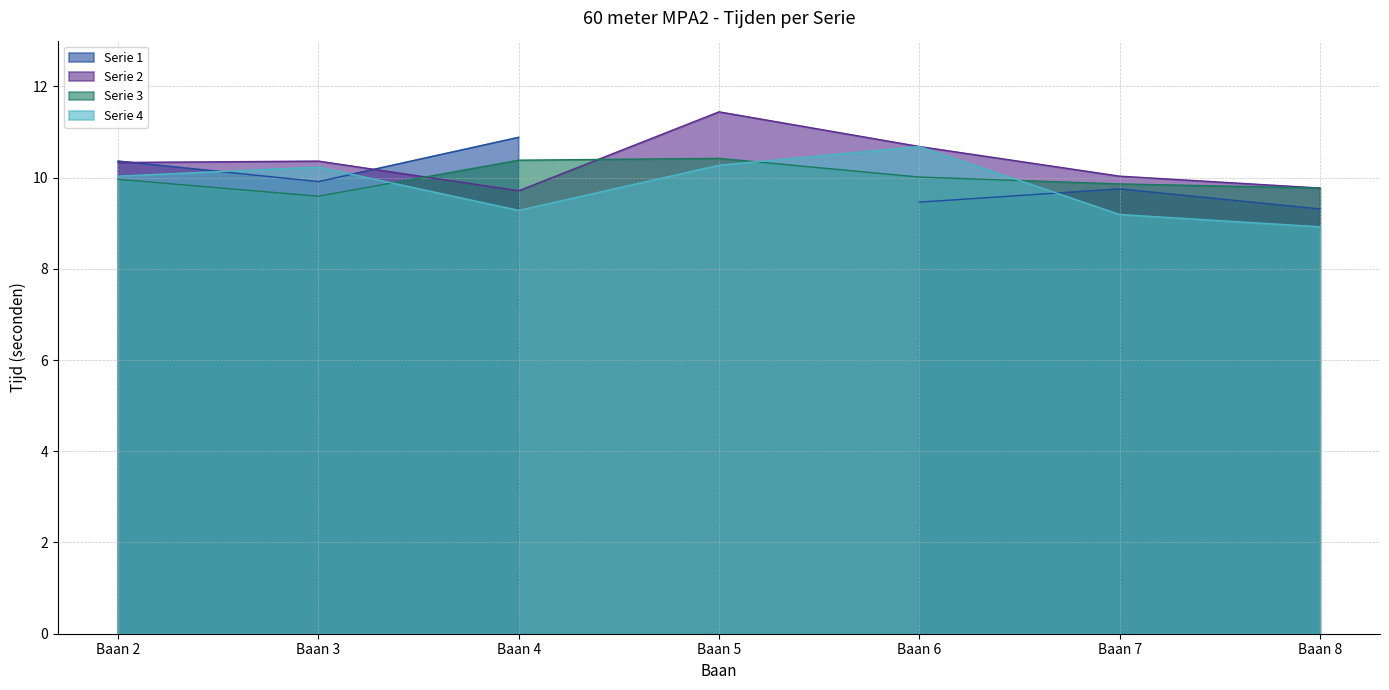

What is the maximum value for Serie 4?

10.7